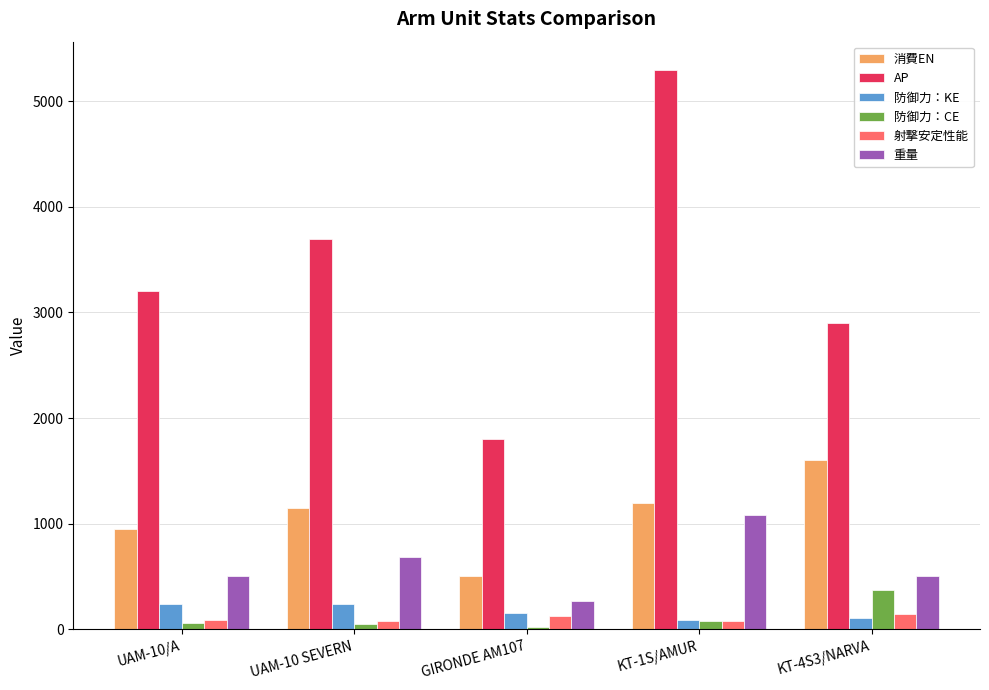

At which label is AP closest to 3550?

UAM-10 SEVERN